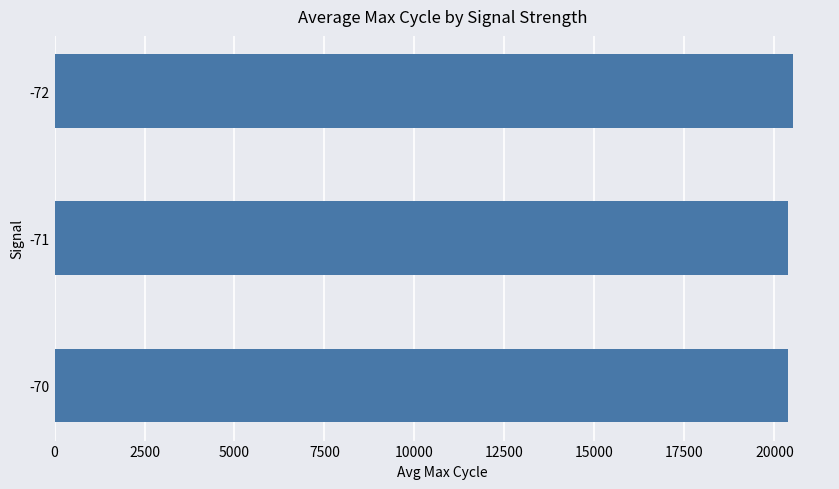

Approximately how many times larger is the value at -72 compared to -71?

1.0